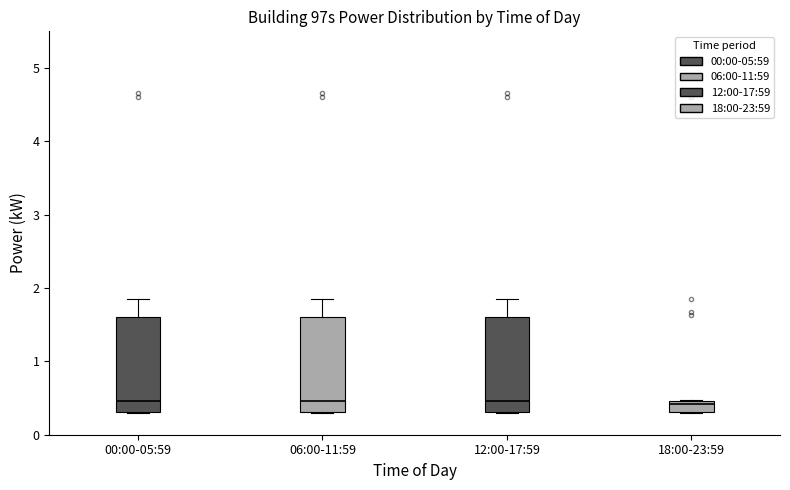

Reading left to right, read every box against the y-axis: the position of its median line, the range the box covers, and the ends of its whiskers. The values are not printed on the chart, so give them approximately, as read against the axis.

00:00-05:59: median 0.5, box 0.3 to 1.6, whiskers 0.3 to 1.9
06:00-11:59: median 0.5, box 0.3 to 1.6, whiskers 0.3 to 1.9
12:00-17:59: median 0.5, box 0.3 to 1.6, whiskers 0.3 to 1.9
18:00-23:59: median 0.4, box 0.3 to 0.5, whiskers 0.3 to 0.5